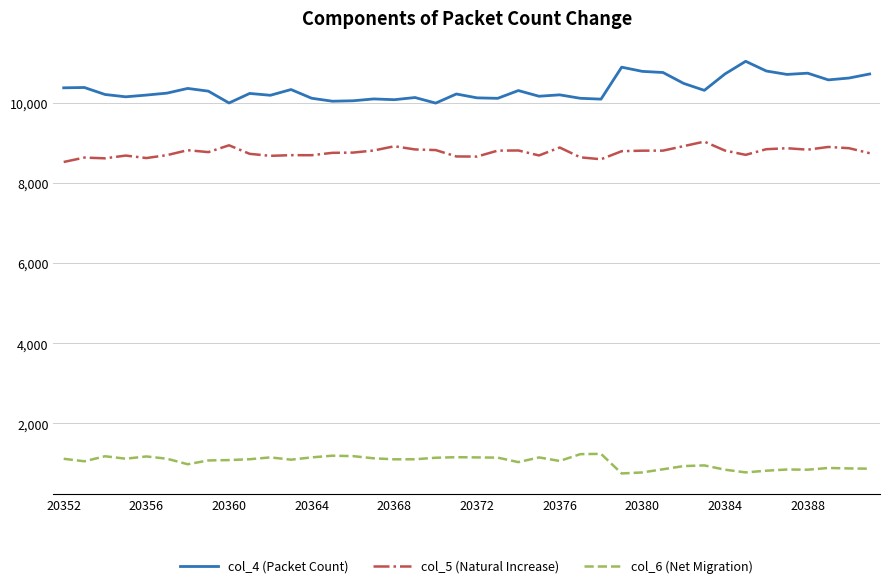

What is the difference between the maximum and minimum values in the col_5 (Natural Increase) series?

508